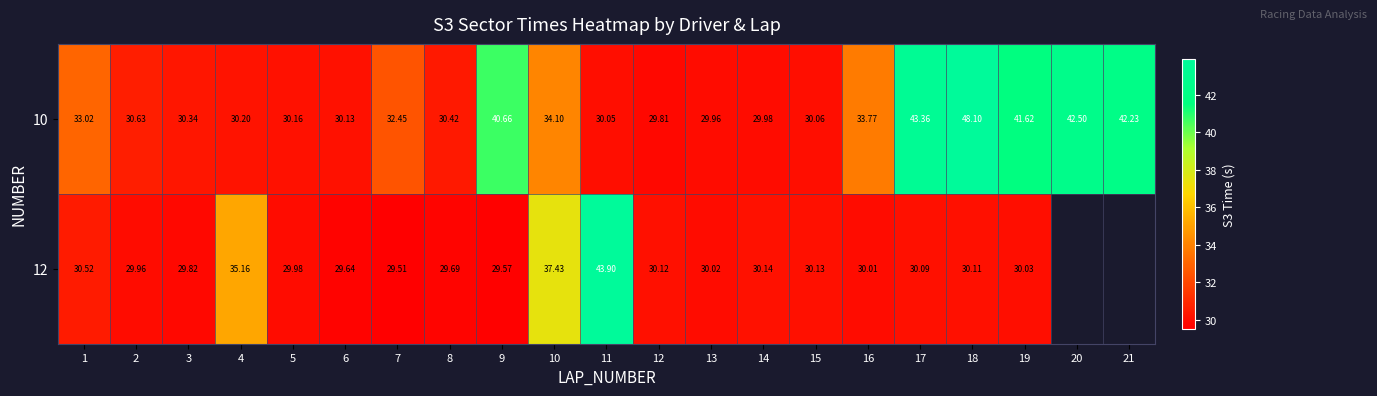

Is the value of 12 at 8 greater than the value of 10 at 9?

No